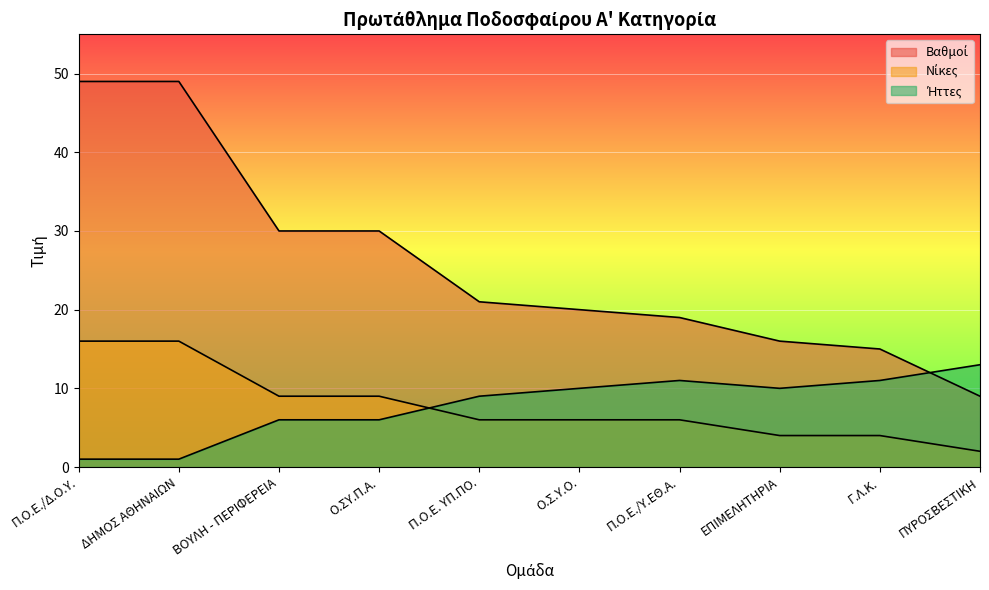

The value of Βαθμοί at ΕΠΙΜΕΛΗΤΗΡΙΑ is 16. True or false?

True